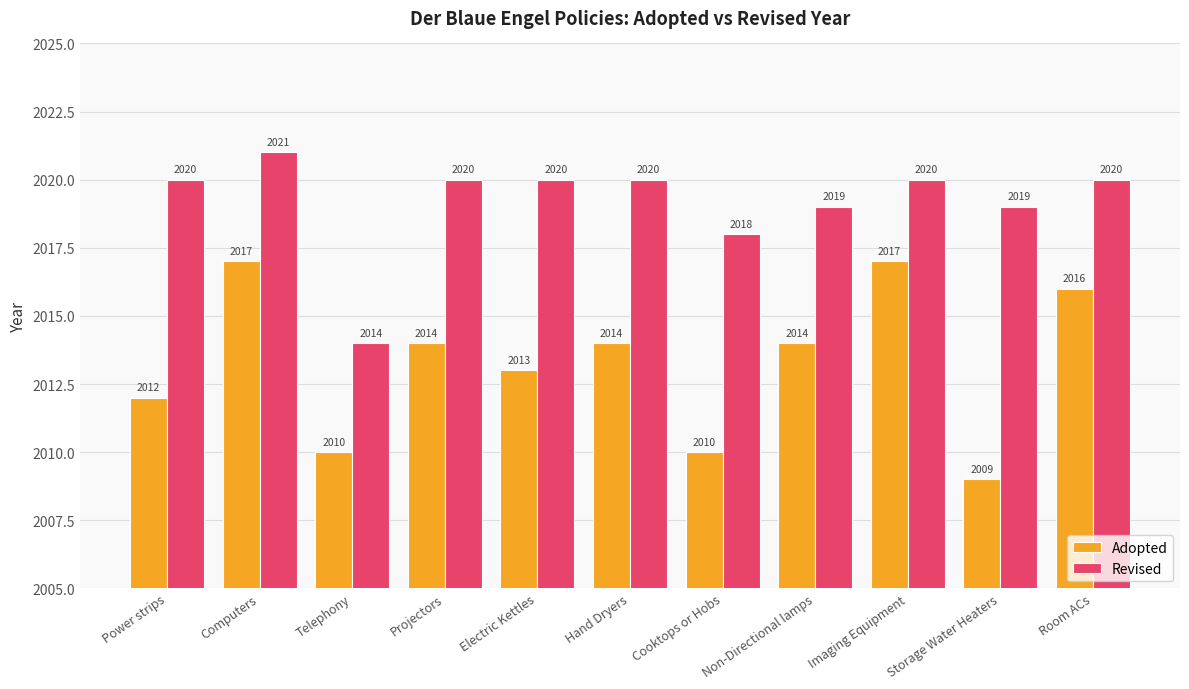

Between Telephony and Storage Water Heaters, which series saw the biggest shift?

Revised